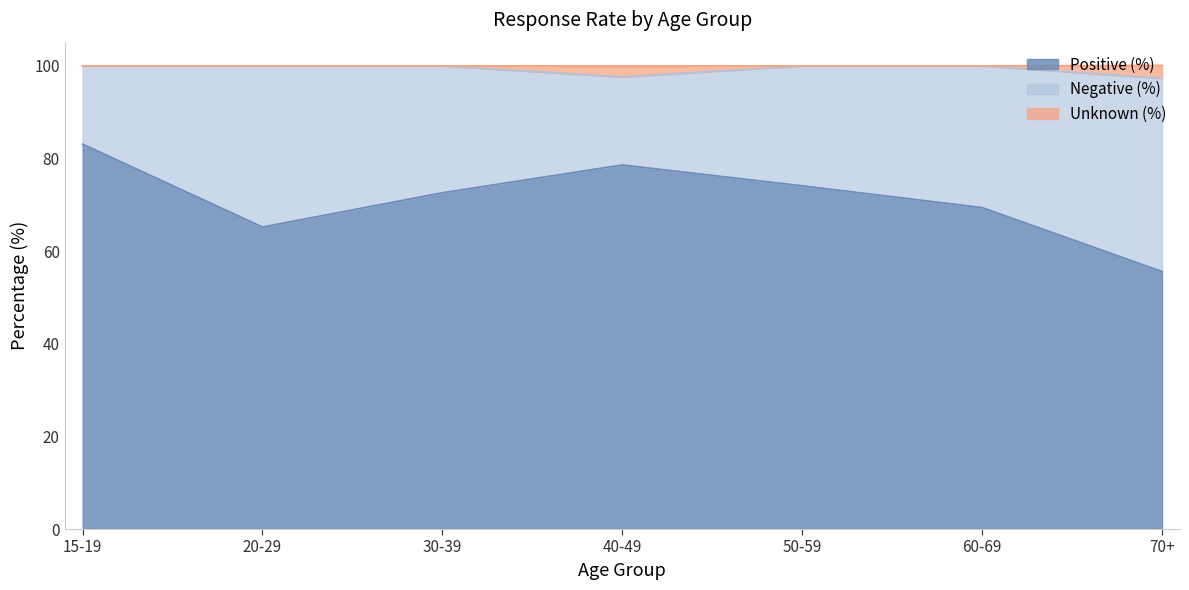

Rank the categories by Positive (%) value from highest to lowest.

15-19, 40-49, 50-59, 30-39, 60-69, 20-29, 70+